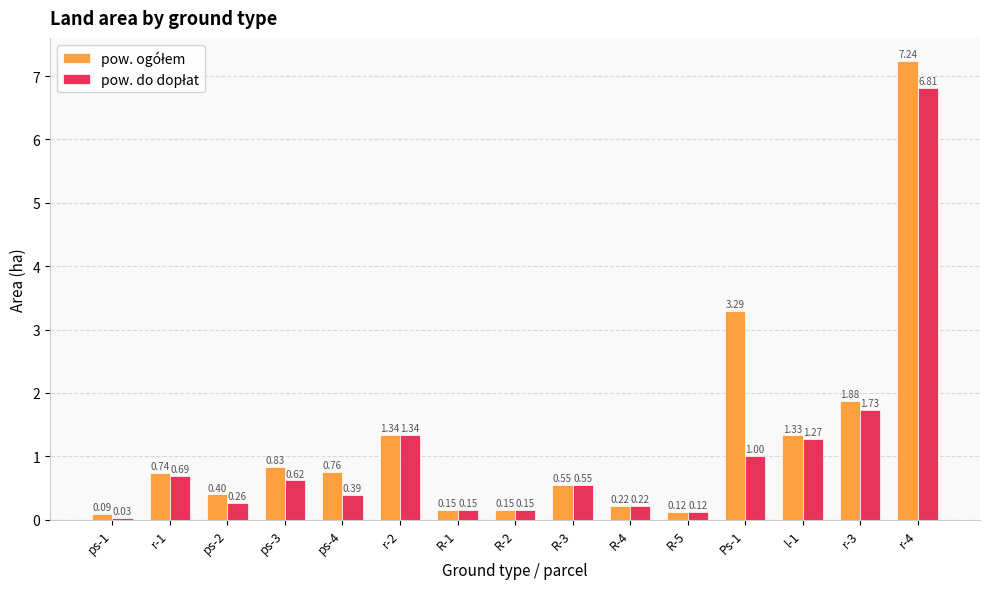

What is the spread (max minus min) of values at ps-4?

0.4